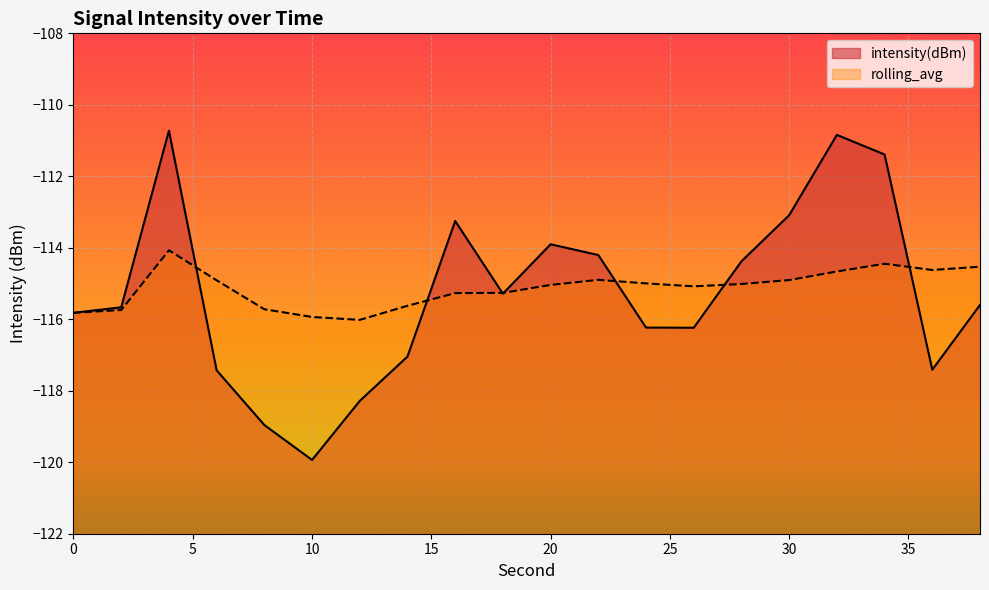

True or false: rolling_avg line has more than 0 points higher than both neighbors.

True